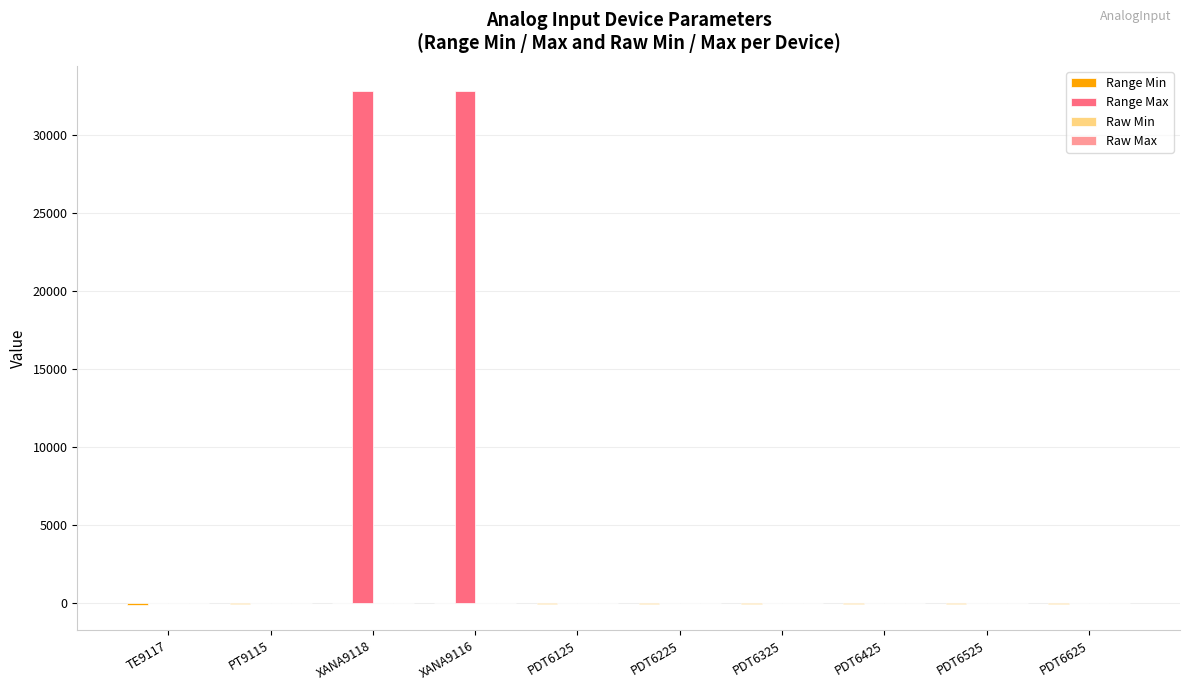

Which series has the largest total across all categories?

Range Max